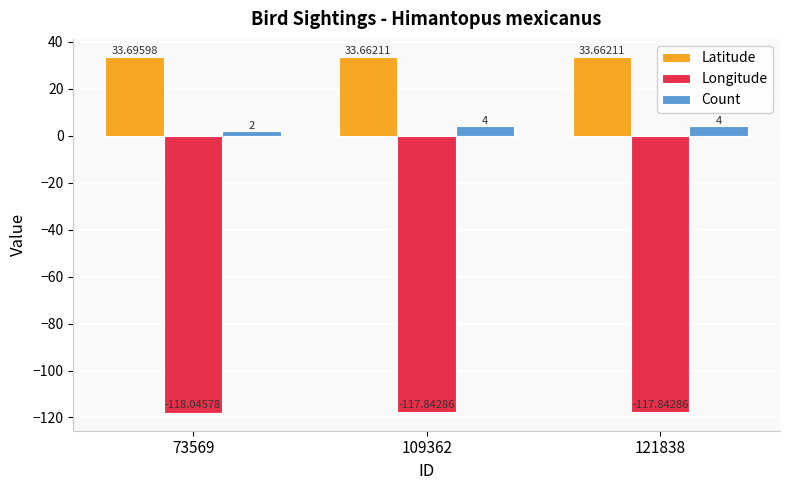

Reading left to right, list all the values displayed in this chart.

Latitude: 33.7	33.7	33.7
Longitude: -118.0	-117.8	-117.8
Count: 2.0	4.0	4.0